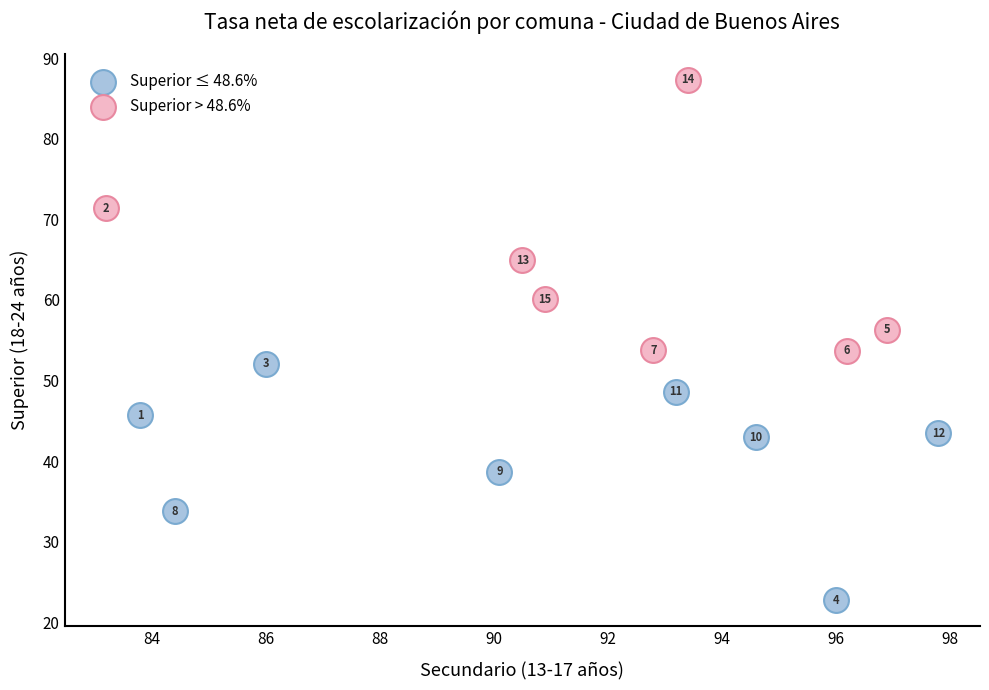

Which series reaches the maximum Y coordinate?

Superior > 48.6%